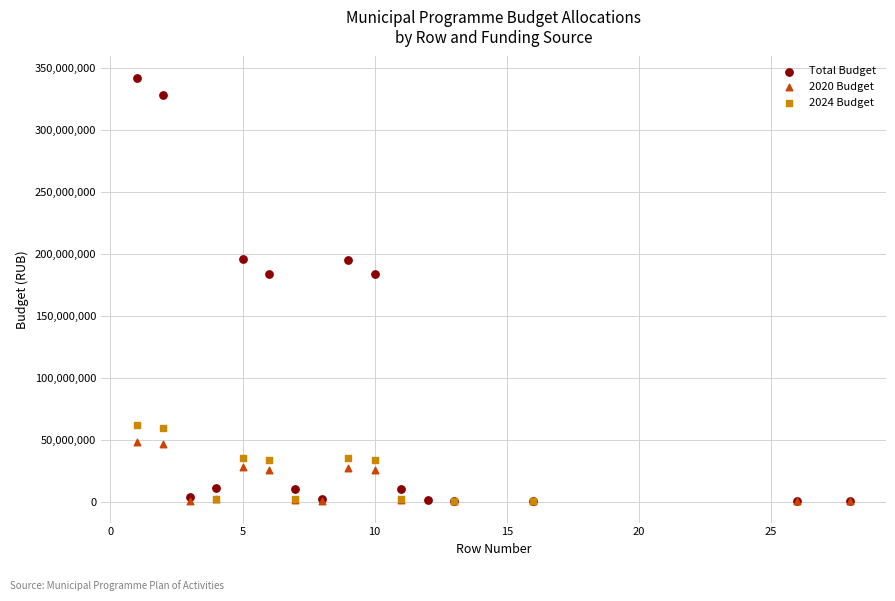

Which series has the largest Y range (max minus min)?

Total Budget